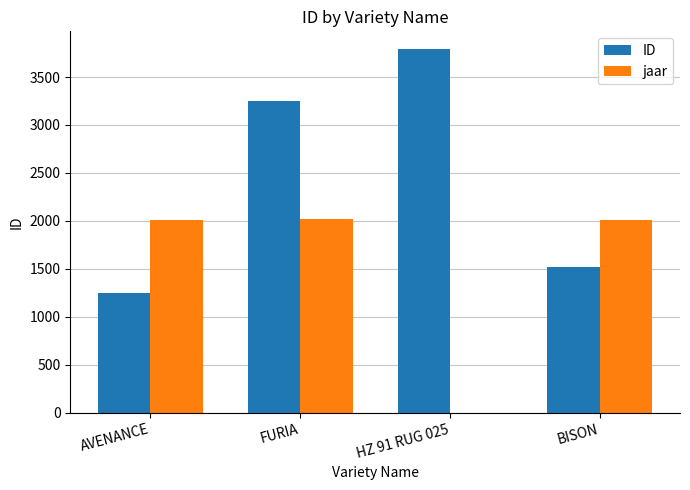

Is it true that jaar equals 3265 at FURIA?

False